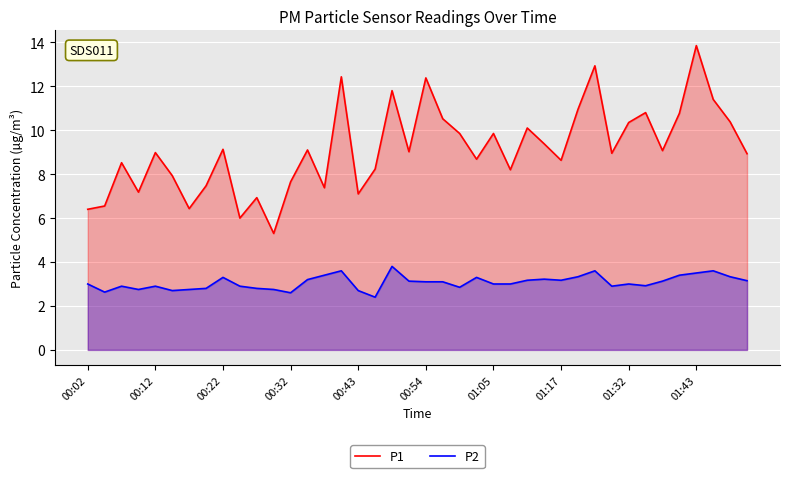

True or false: P1 and P2 cross at least once.

False